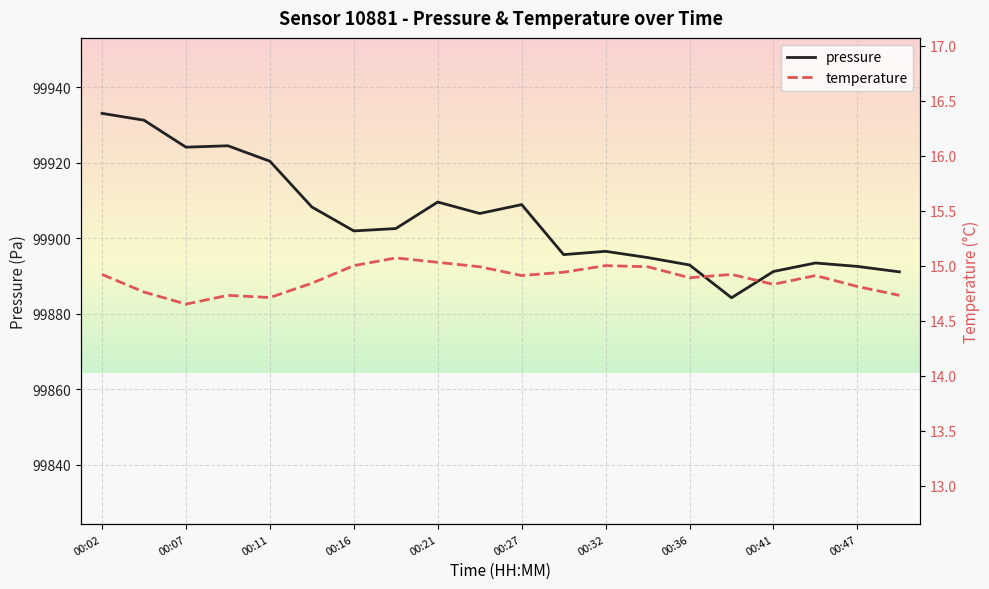

What is the highest value of the pressure series?

99933.1